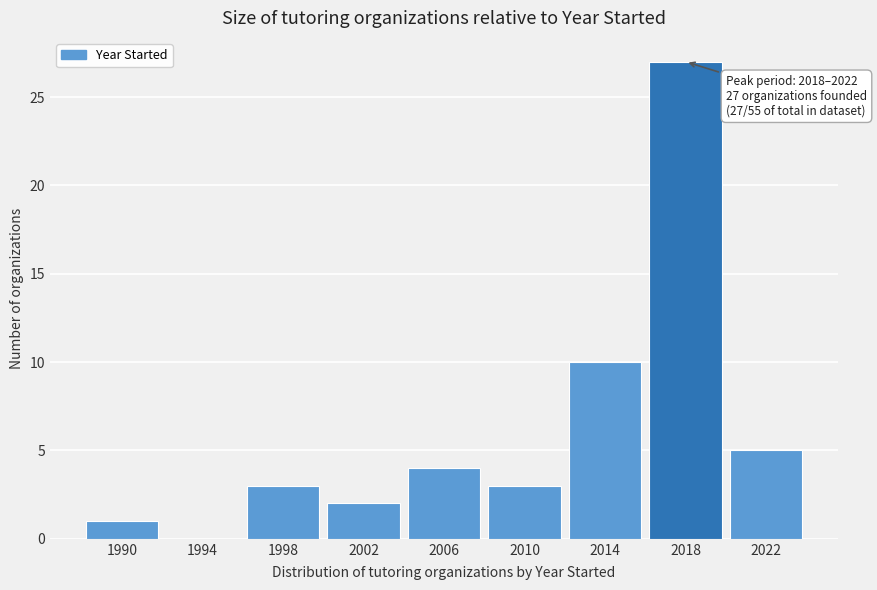

Reading right to left, extract all data points from this chart.

2022=5	2018=27	2014=10	2010=3	2006=4	2002=2	1998=3	1994=0	1990=1